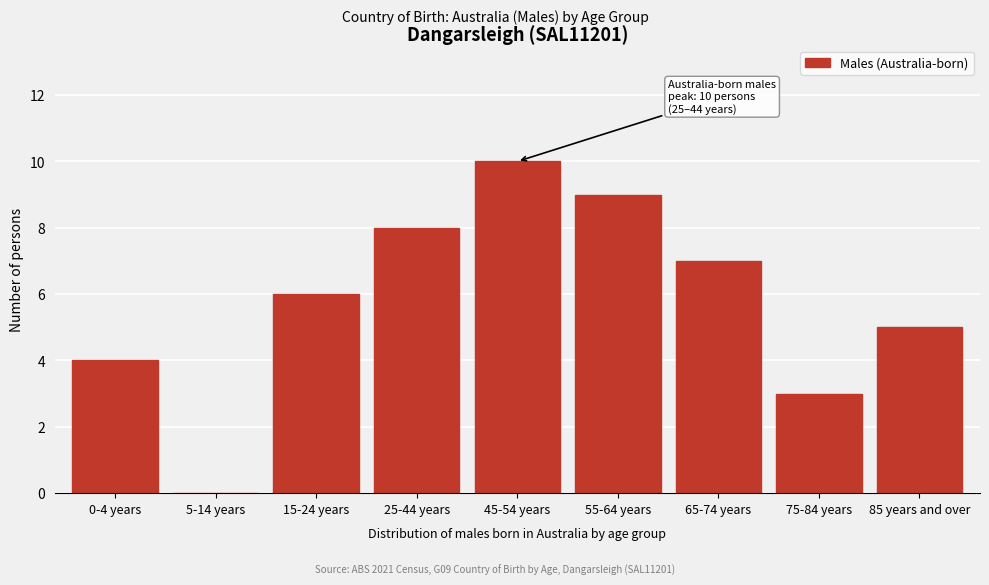

Reading left to right, what are all the values shown in this chart?

0-4 years=4	5-14 years=0	15-24 years=6	25-44 years=8	45-54 years=10	55-64 years=9	65-74 years=7	75-84 years=3	85 years and over=5